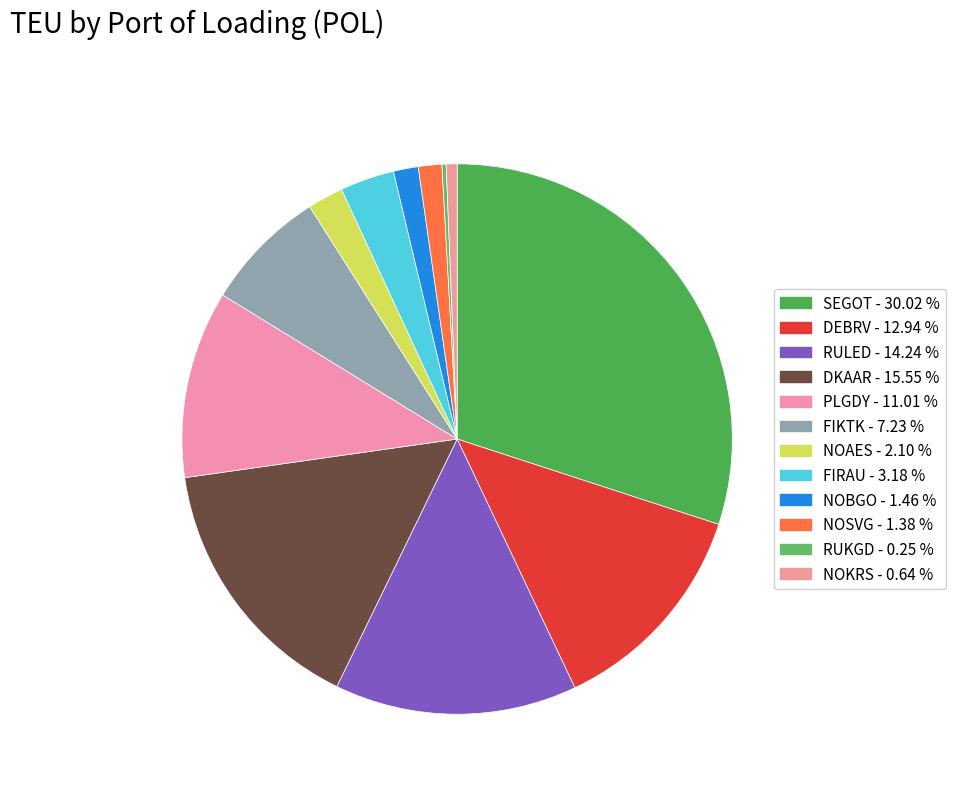

Does any single category account for the majority?

No